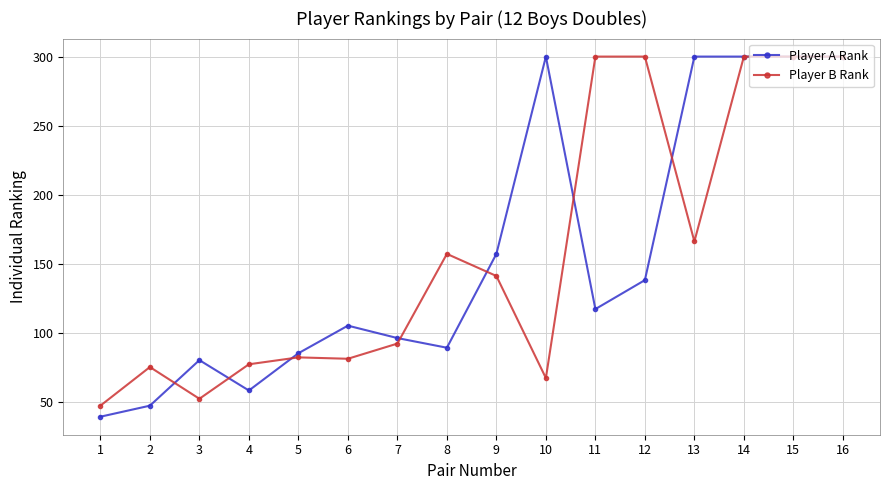

At how many categories does at least one series exceed 187?

7